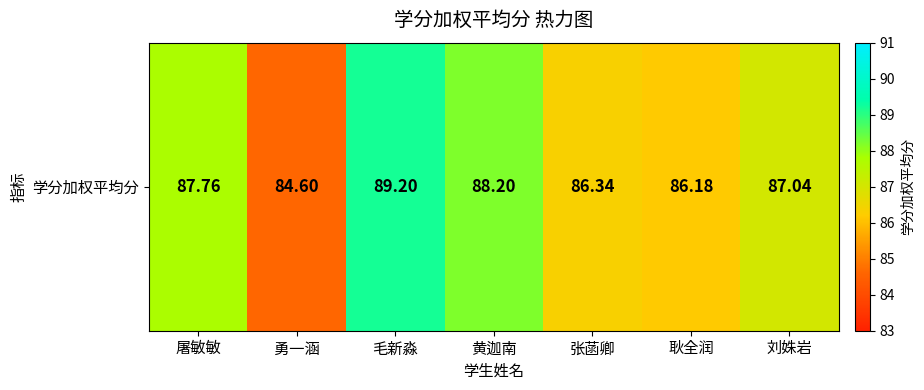

Is it true that the value at 刘姝岩 is 87.0?

True